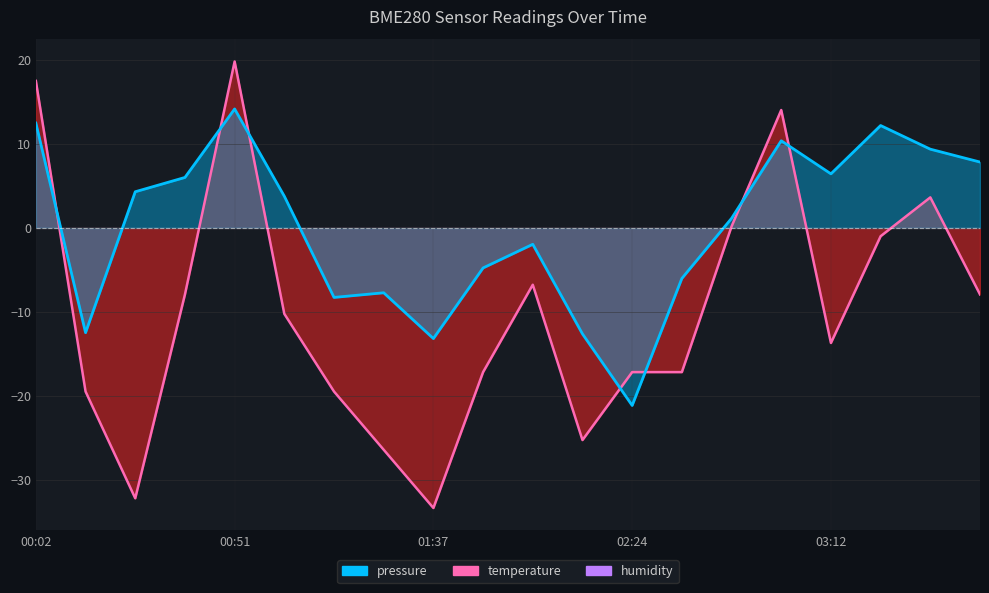

What is the smallest value displayed?

-33.3